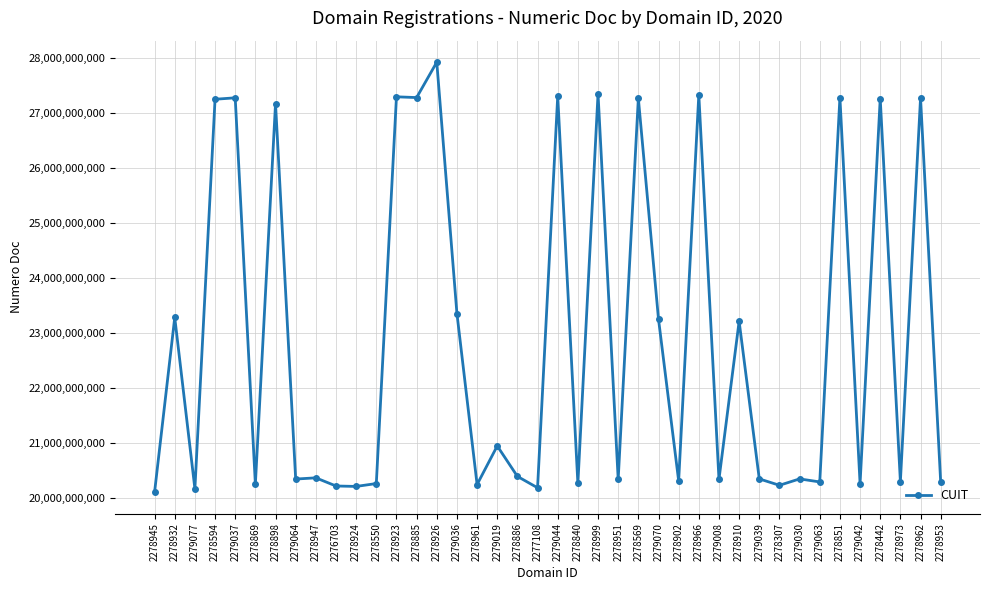

What is the difference between the values at 2278898 and 2278869?

6921097003